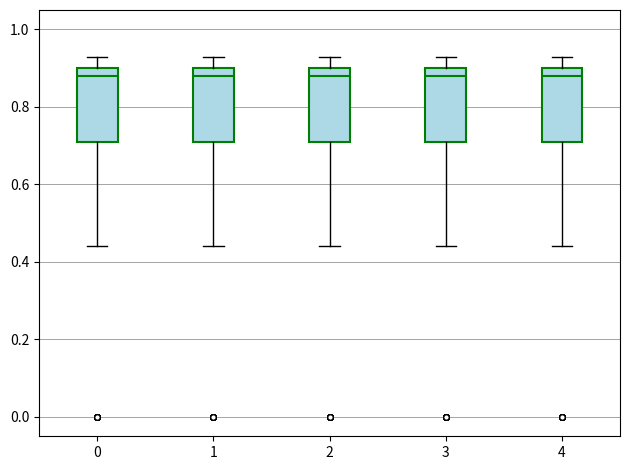

Reading left to right, transcribe this box plot: for each box, give where its median line is, the range the box spans, and where its two whiskers end, as read against the y-axis. The values are not printed on the chart, so give them approximately, as read against the axis.

0: median 0.88, box 0.72 to 0.90, whiskers 0.44 to 0.94
1: median 0.88, box 0.72 to 0.90, whiskers 0.44 to 0.94
2: median 0.88, box 0.72 to 0.90, whiskers 0.44 to 0.94
3: median 0.88, box 0.72 to 0.90, whiskers 0.44 to 0.94
4: median 0.88, box 0.72 to 0.90, whiskers 0.44 to 0.94